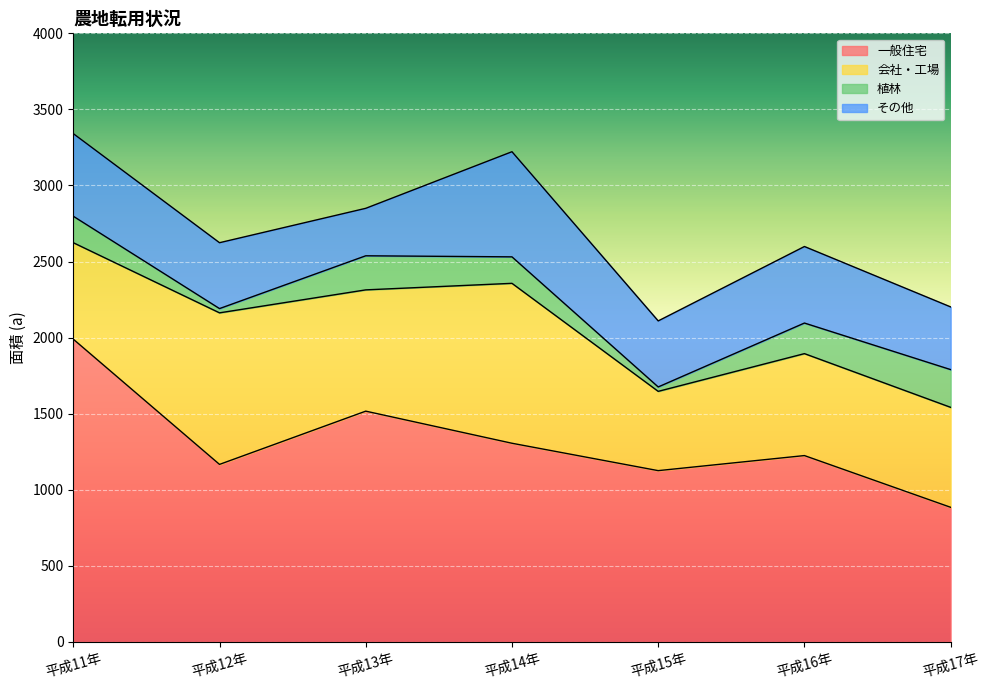

How many interior local valleys does the 植林 series have?

2